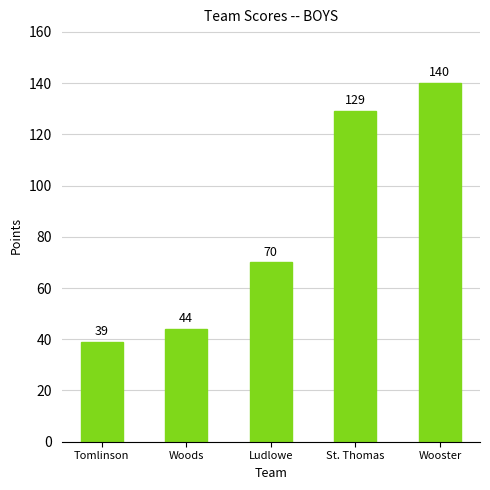

Reading left to right, what are all the values shown in this chart?

Tomlinson=39	Woods=44	Ludlowe=70	St. Thomas=129	Wooster=140